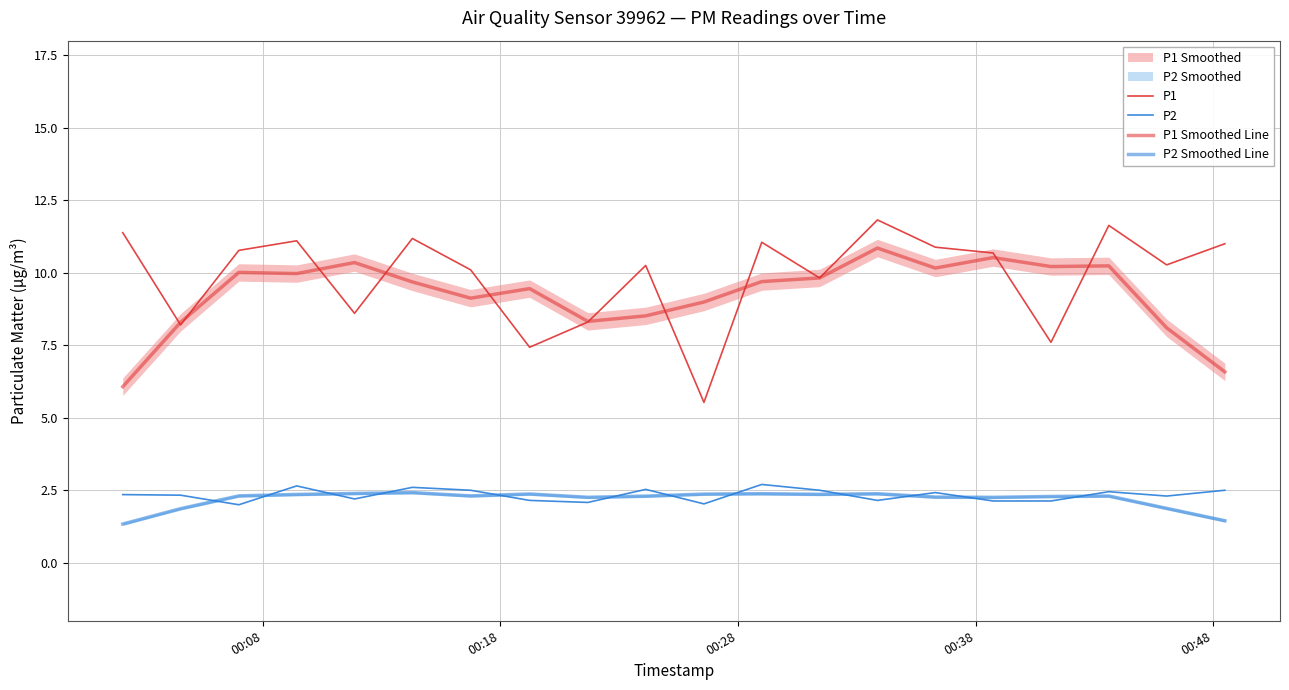

True or false: P1 Smoothed Line and P2 intersect in this chart.

False